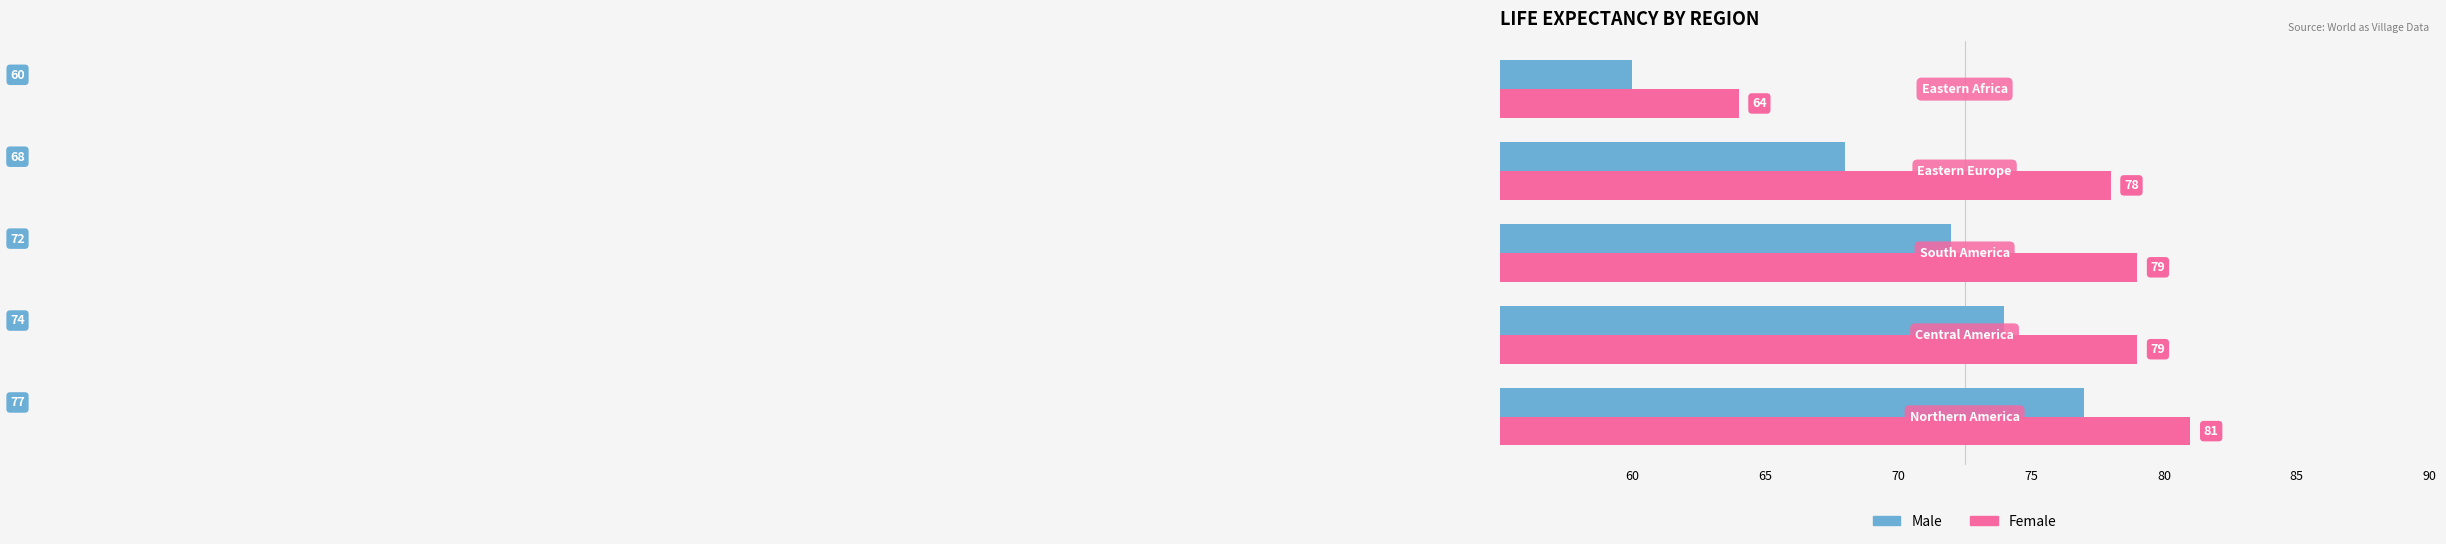

What is the average value of the Male series?

70